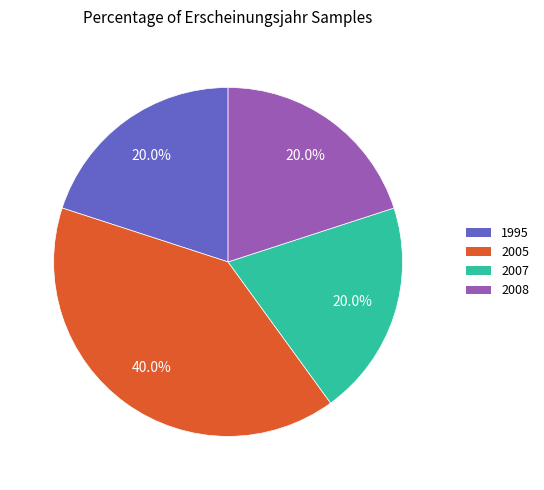

Is there a majority slice in this chart?

No